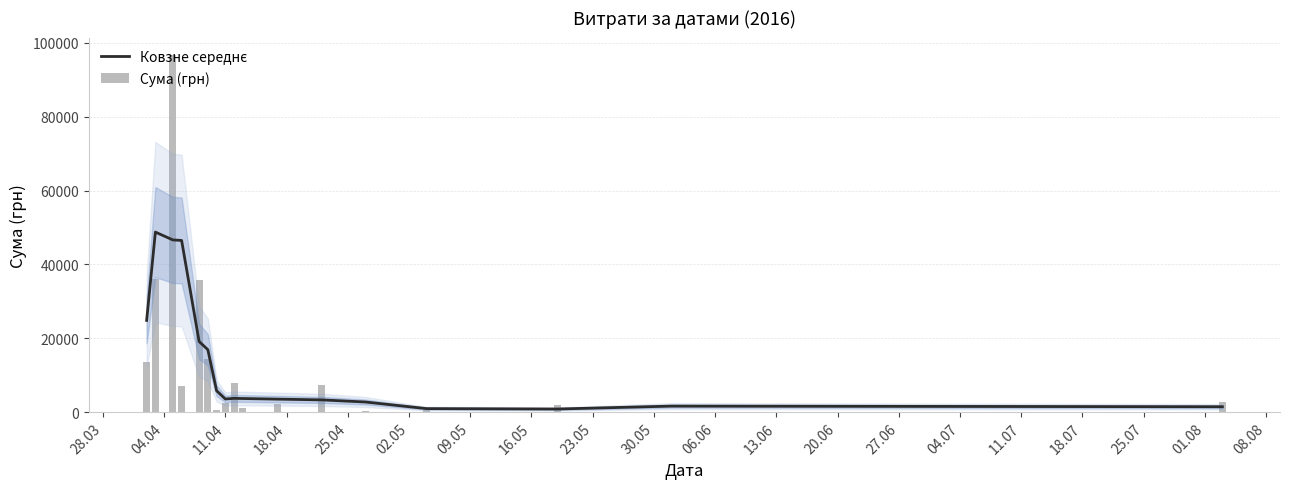

What is the approximate value of Ковзне середнє at 18.07?

1471.2